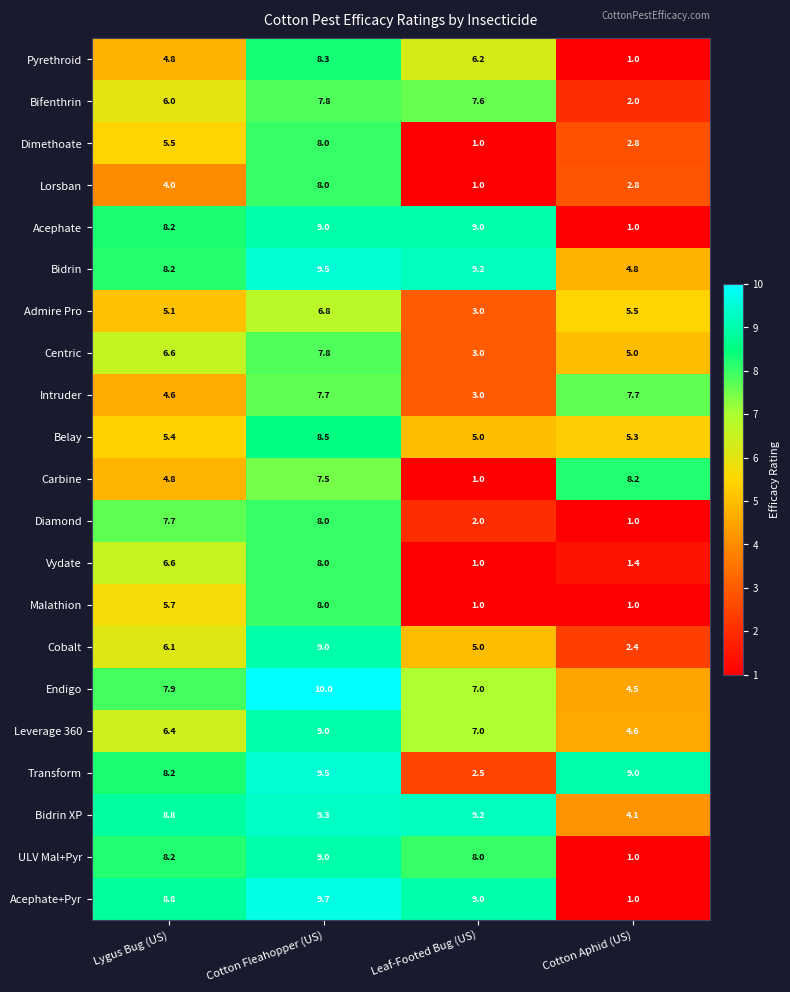

Which series has the largest range (max minus min)?

Acephate+Pyr